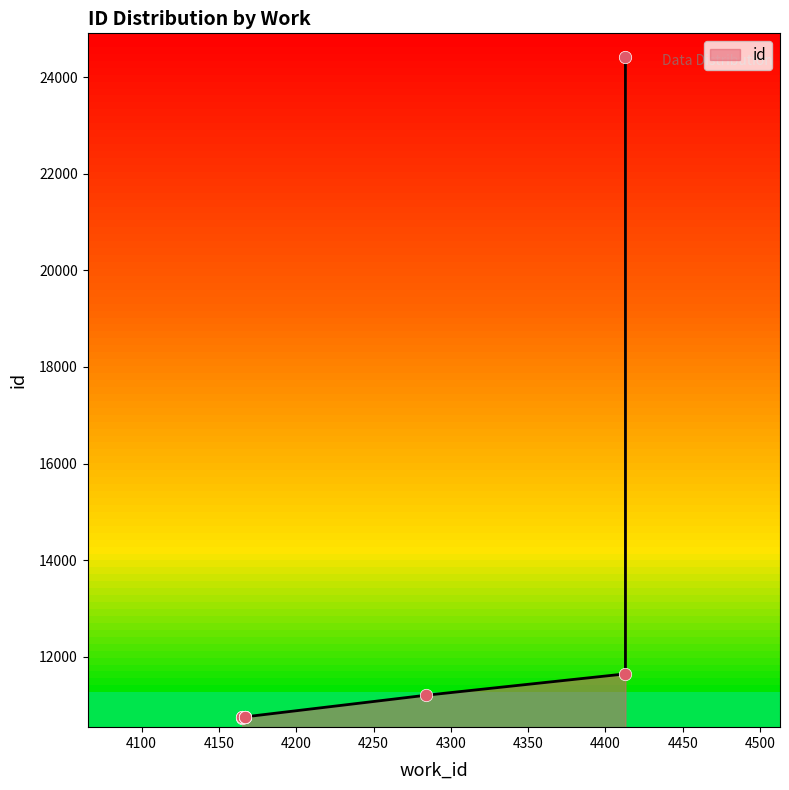

What is the ratio of the value at 4167 to the value at 4167?

1.0